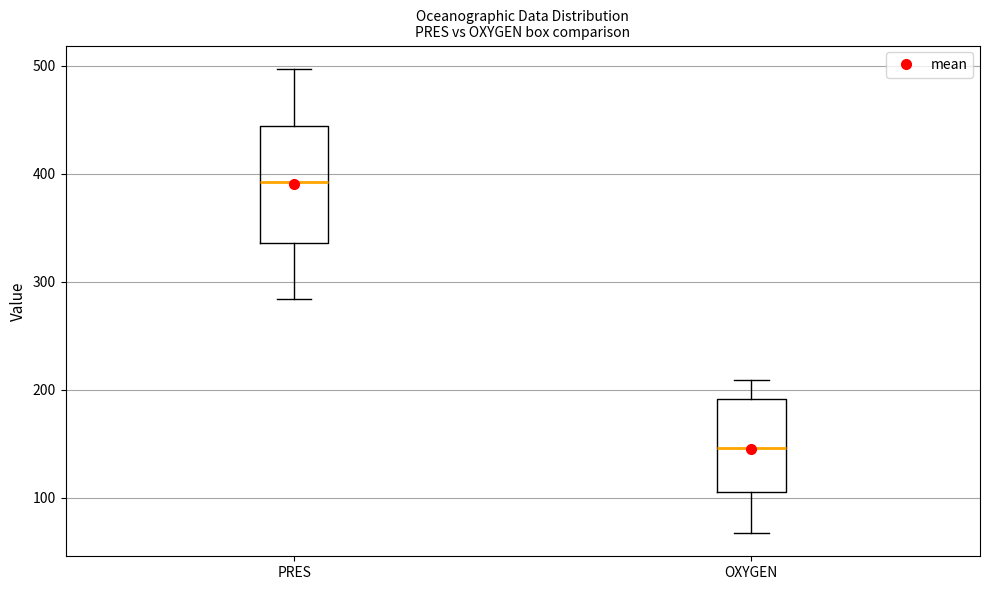

Reading left to right, read every box against the y-axis: the position of its median line, the range the box covers, and the ends of its whiskers. The values are not printed on the chart, so give them approximately, as read against the axis.

PRES: median 390, box 340 to 440, whiskers 280 to 500
OXYGEN: median 150, box 110 to 190, whiskers 70 to 210